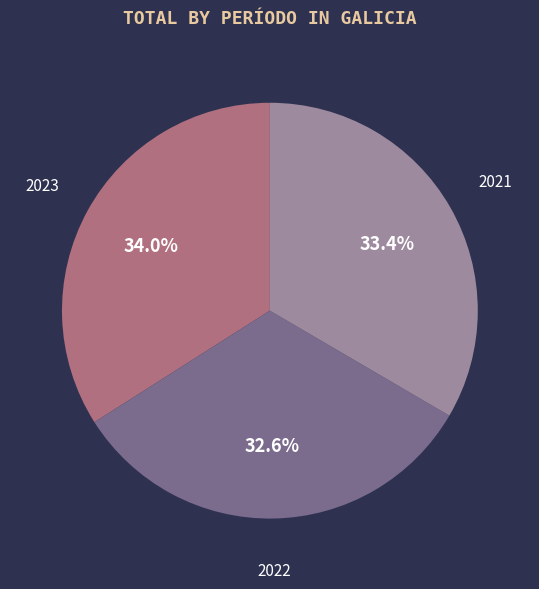

To the nearest percent, what portion does 2021 represent?

33%